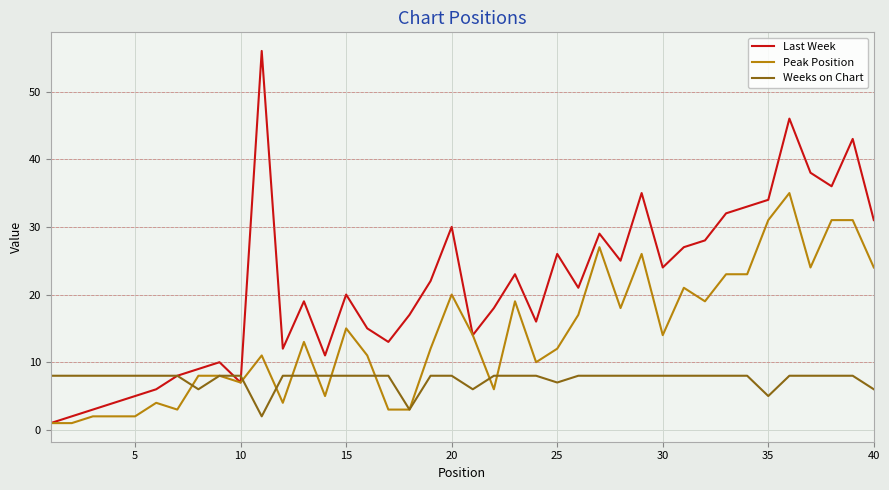

Which series has the widest spread of values?

Last Week